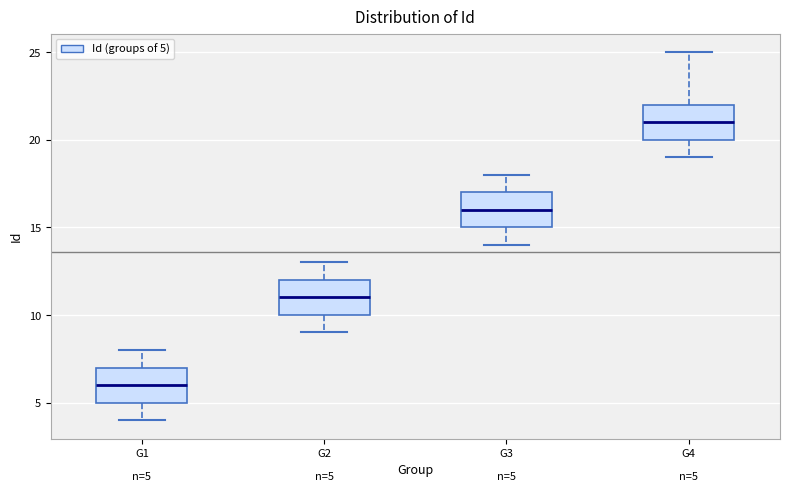

Which box's median line is the lowest?

G1